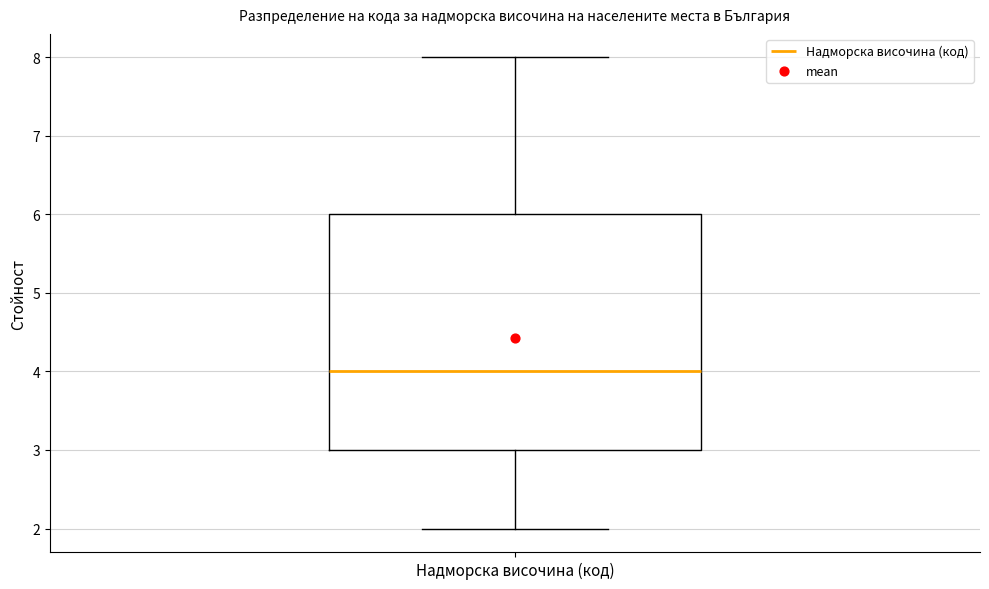

Where is the upper edge of the box for Надморска височина (код) on the y-axis? The values are not printed on the chart, so give them approximately, as read against the axis.

6